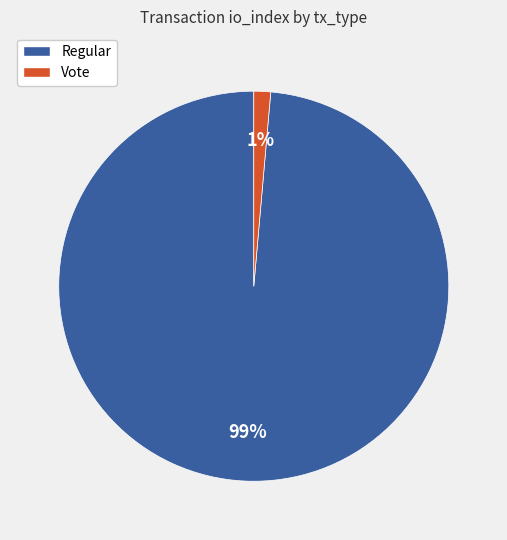

What is the largest slice in the pie chart?

Regular